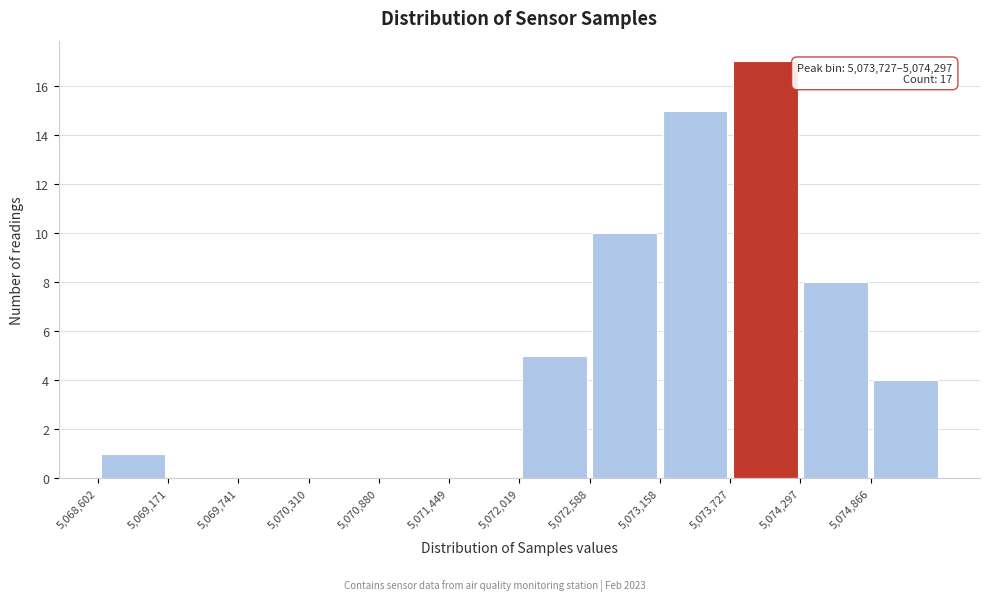

Over which range of the x-axis is the bar tallest?

5073700 to 5074300